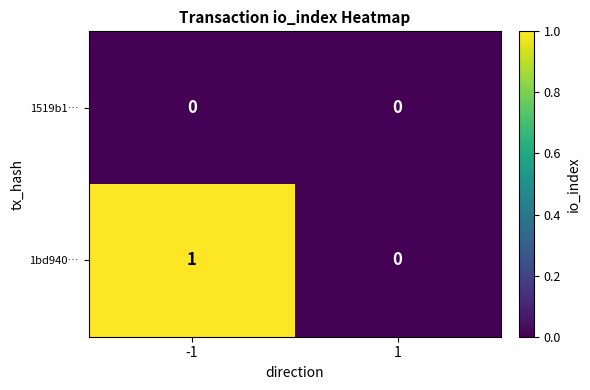

What is the maximum value shown in the chart?

1